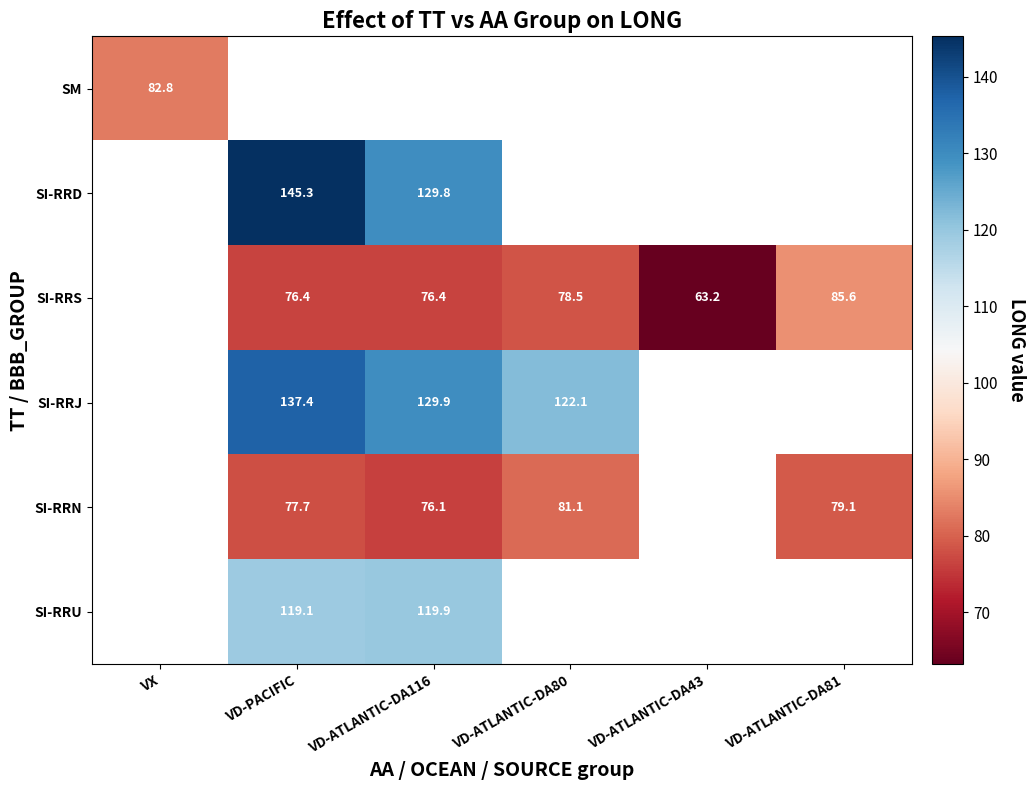

At how many categories does at least one series exceed 108?

3